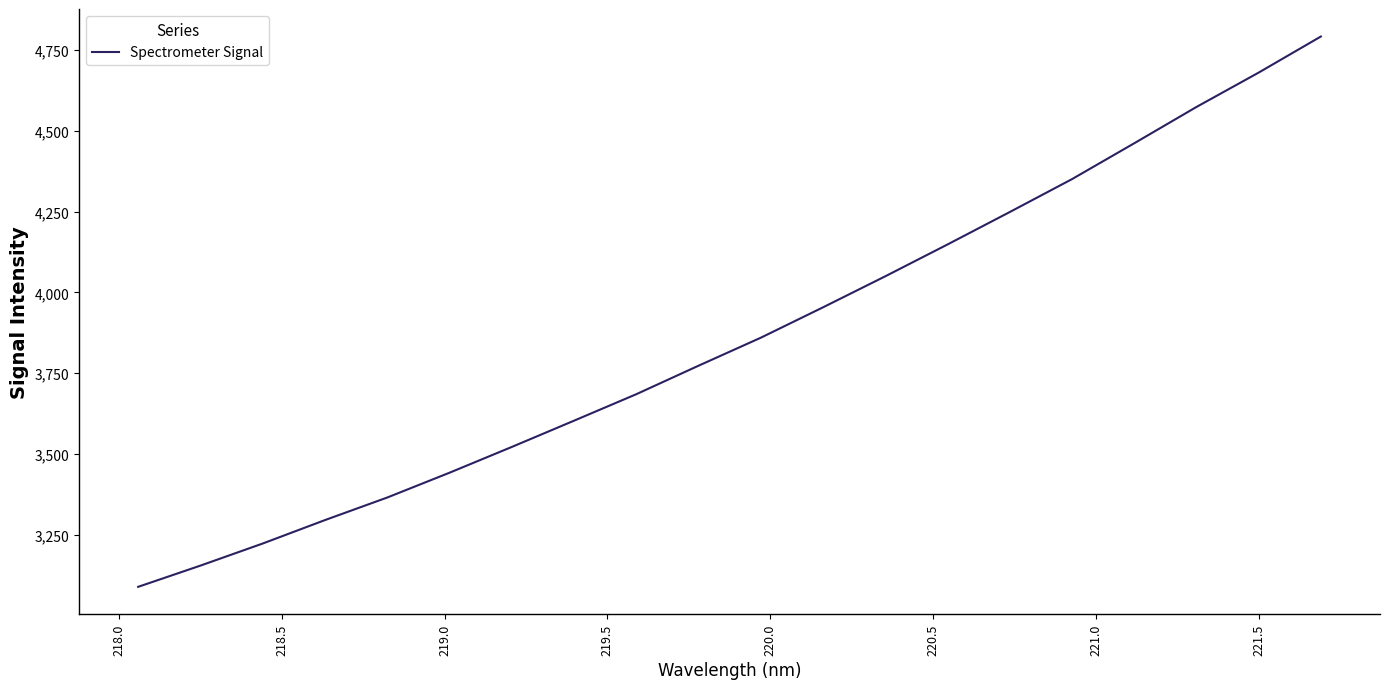

What is the minimum value shown in the chart?

3088.5